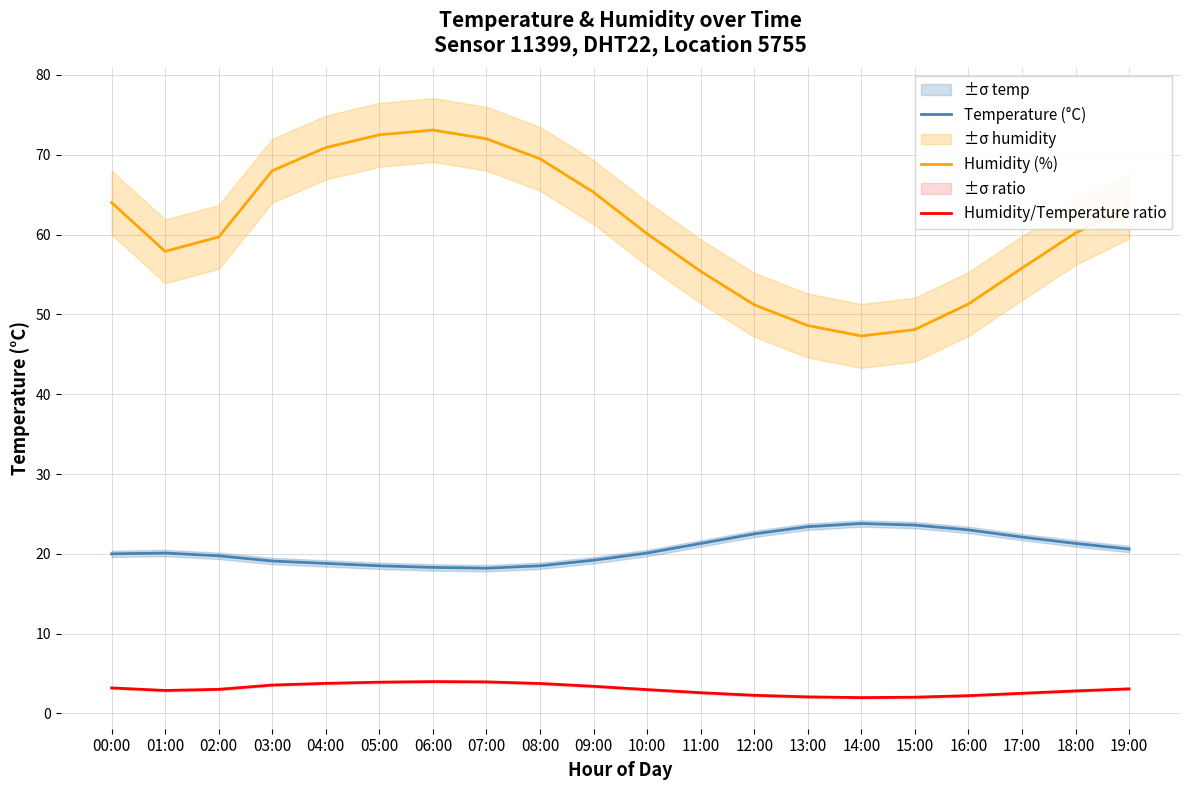

What is the label of the 7th point from the left?

06:00